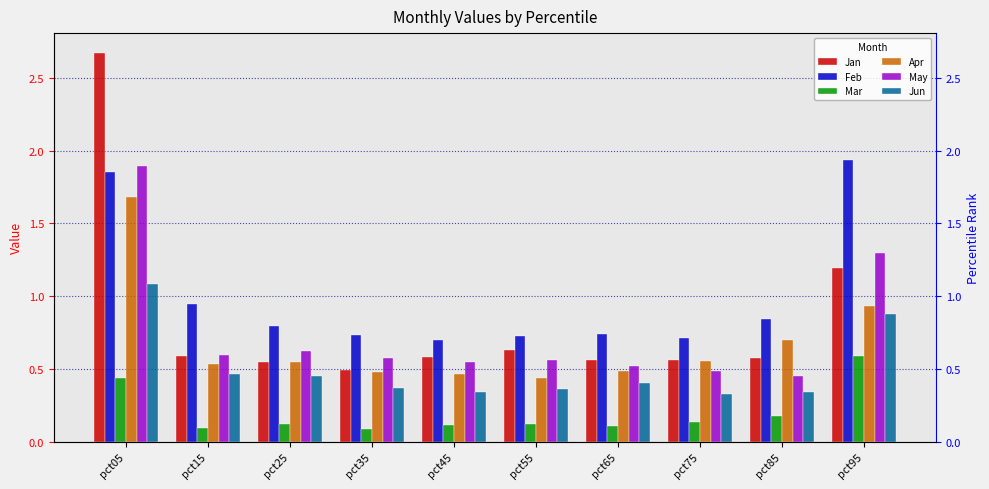

Which series changed the most between pct15 and pct25?

Feb